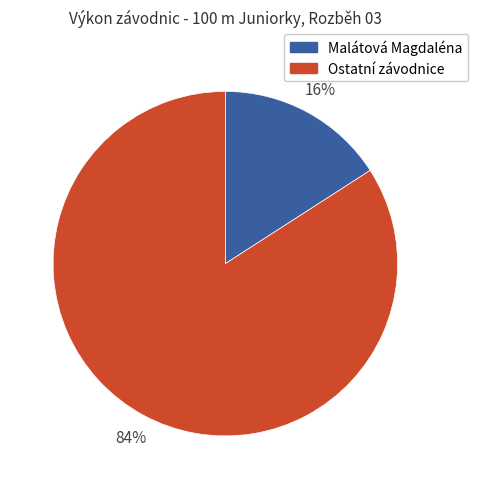

Is there a majority slice in this chart?

Yes